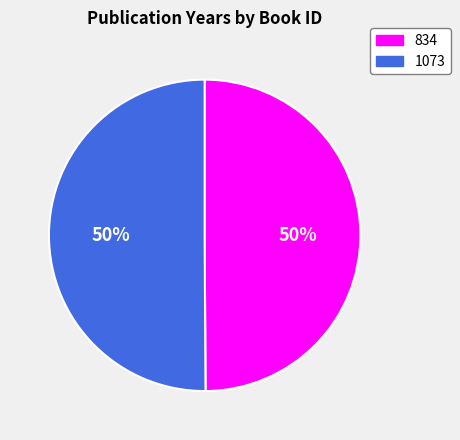

How many segments does this pie chart have?

2